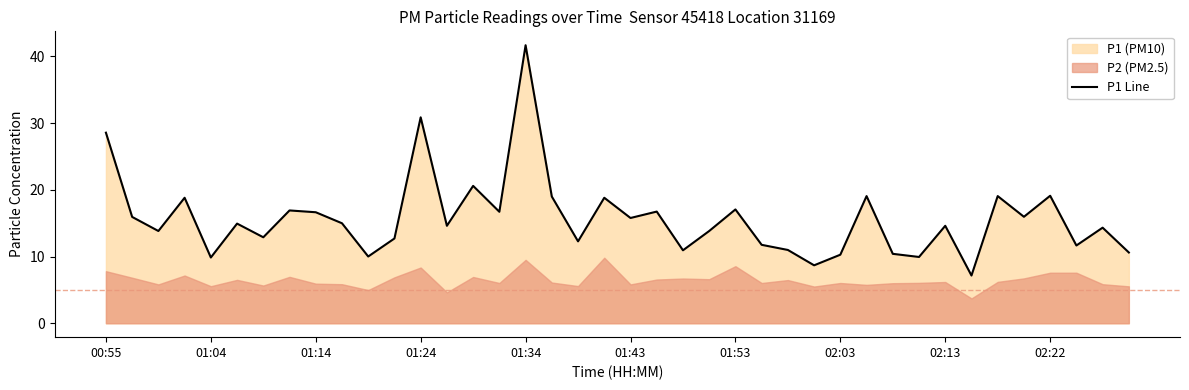

Does the chart have visible grid lines?

No